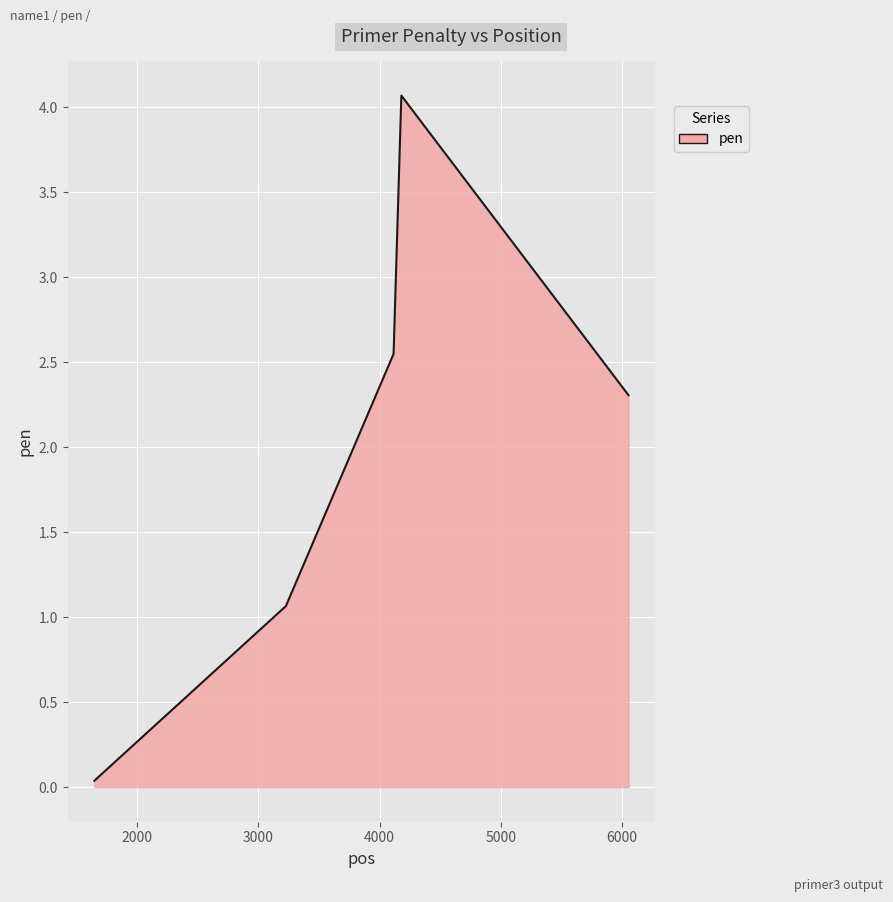

What is the difference between the second highest and second lowest values?

1.5